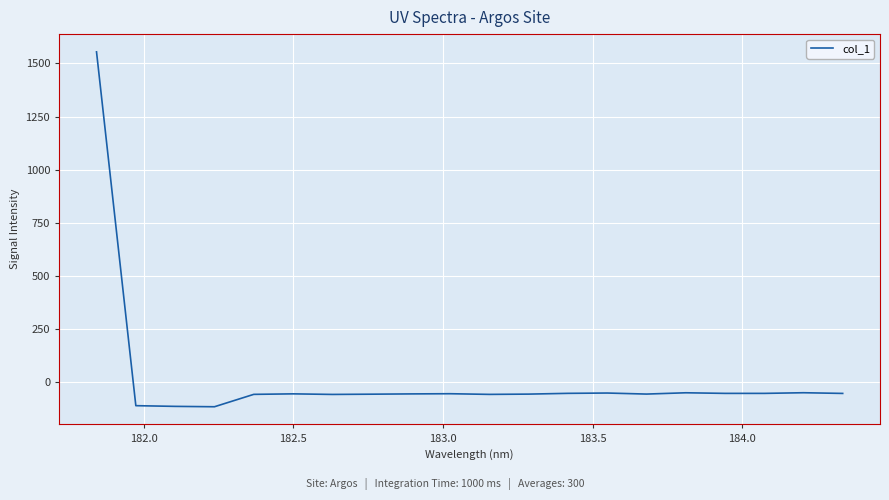

What is the maximum value shown in the chart?

1554.4